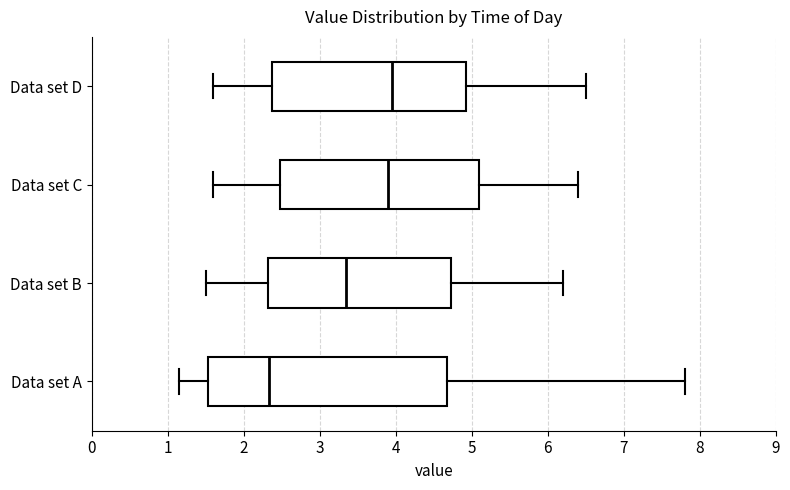

Where does the median line of the box for Data set C sit on the x-axis? The values are not printed on the chart, so give them approximately, as read against the axis.

3.9